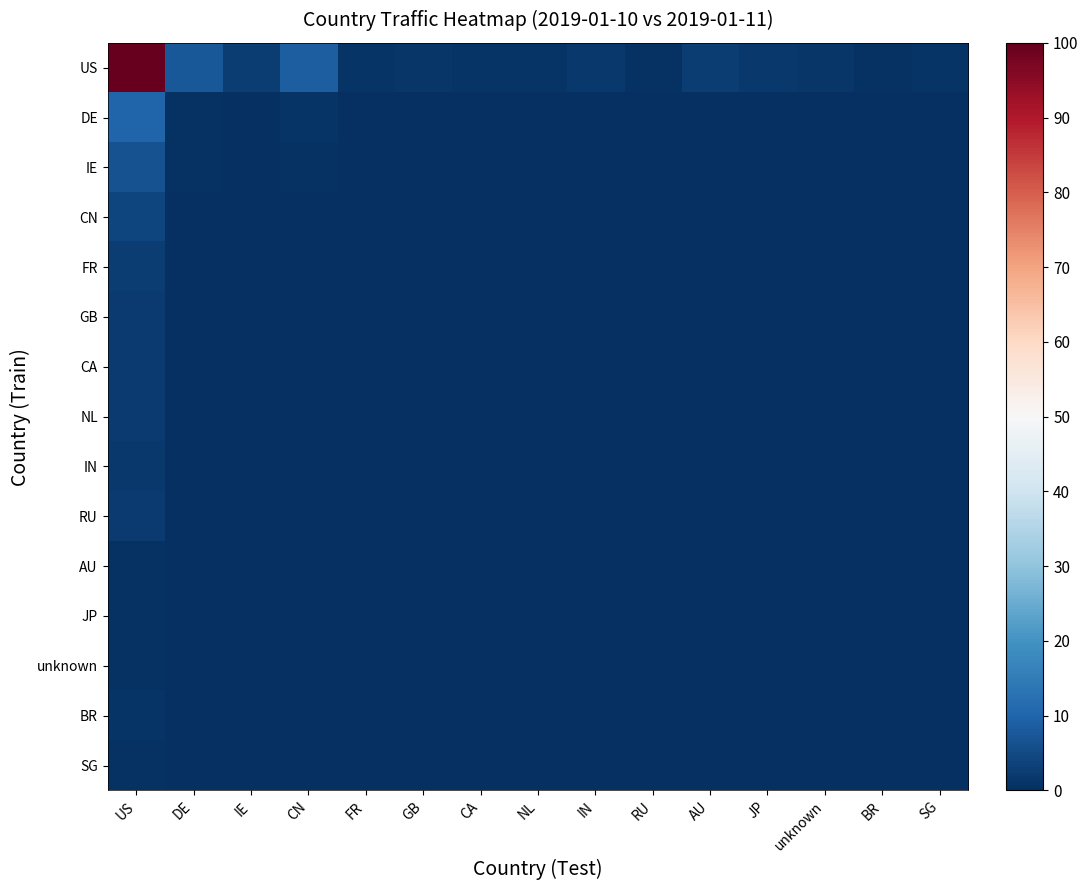

What is the total value across all series at IN?

2.3